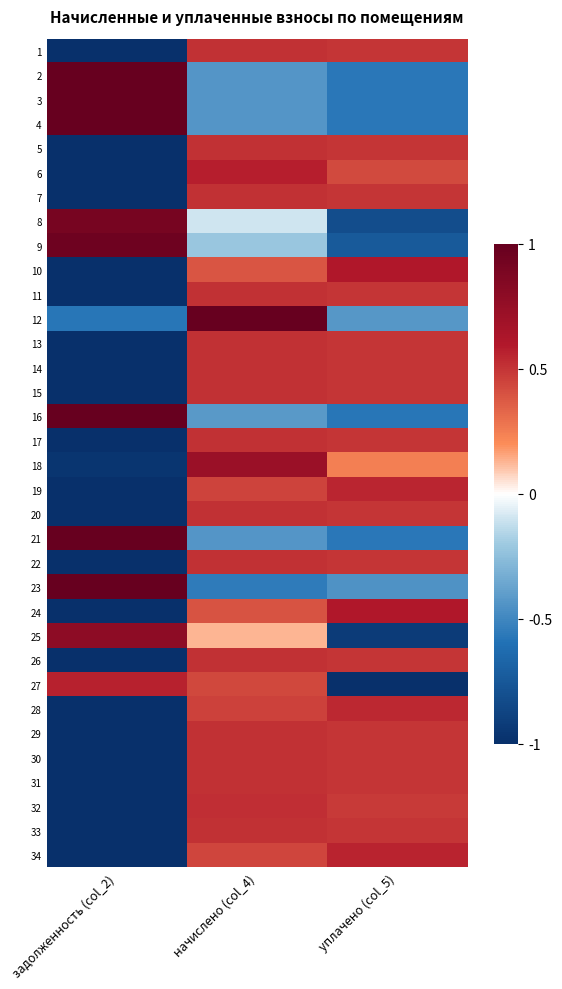

Reading left to right, extract all data points from this chart.

1: задолженность (col_2)=-1.0	начислено (col_4)=0.5	уплачено (col_5)=0.5
2: задолженность (col_2)=1.0	начислено (col_4)=-0.4	уплачено (col_5)=-0.6
3: задолженность (col_2)=1.0	начислено (col_4)=-0.4	уплачено (col_5)=-0.6
4: задолженность (col_2)=1.0	начислено (col_4)=-0.4	уплачено (col_5)=-0.6
5: задолженность (col_2)=-1.0	начислено (col_4)=0.5	уплачено (col_5)=0.5
6: задолженность (col_2)=-1.0	начислено (col_4)=0.6	уплачено (col_5)=0.4
7: задолженность (col_2)=-1.0	начислено (col_4)=0.5	уплачено (col_5)=0.5
8: задолженность (col_2)=0.9	начислено (col_4)=-0.1	уплачено (col_5)=-0.8
9: задолженность (col_2)=1.0	начислено (col_4)=-0.2	уплачено (col_5)=-0.7
10: задолженность (col_2)=-1.0	начислено (col_4)=0.4	уплачено (col_5)=0.6
11: задолженность (col_2)=-1.0	начислено (col_4)=0.5	уплачено (col_5)=0.5
12: задолженность (col_2)=-0.6	начислено (col_4)=1.0	уплачено (col_5)=-0.4
13: задолженность (col_2)=-1.0	начислено (col_4)=0.5	уплачено (col_5)=0.5
14: задолженность (col_2)=-1.0	начислено (col_4)=0.5	уплачено (col_5)=0.5
15: задолженность (col_2)=-1.0	начислено (col_4)=0.5	уплачено (col_5)=0.5
16: задолженность (col_2)=1.0	начислено (col_4)=-0.4	уплачено (col_5)=-0.6
17: задолженность (col_2)=-1.0	начислено (col_4)=0.5	уплачено (col_5)=0.5
18: задолженность (col_2)=-1.0	начислено (col_4)=0.7	уплачено (col_5)=0.2
19: задолженность (col_2)=-1.0	начислено (col_4)=0.4	уплачено (col_5)=0.6
20: задолженность (col_2)=-1.0	начислено (col_4)=0.5	уплачено (col_5)=0.5
21: задолженность (col_2)=1.0	начислено (col_4)=-0.4	уплачено (col_5)=-0.6
22: задолженность (col_2)=-1.0	начислено (col_4)=0.5	уплачено (col_5)=0.5
23: задолженность (col_2)=1.0	начислено (col_4)=-0.6	уплачено (col_5)=-0.4
24: задолженность (col_2)=-1.0	начислено (col_4)=0.4	уплачено (col_5)=0.6
25: задолженность (col_2)=0.8	начислено (col_4)=0.1	уплачено (col_5)=-0.9
26: задолженность (col_2)=-1.0	начислено (col_4)=0.5	уплачено (col_5)=0.5
27: задолженность (col_2)=0.6	начислено (col_4)=0.4	уплачено (col_5)=-1.0
28: задолженность (col_2)=-1.0	начислено (col_4)=0.5	уплачено (col_5)=0.5
29: задолженность (col_2)=-1.0	начислено (col_4)=0.5	уплачено (col_5)=0.5
30: задолженность (col_2)=-1.0	начислено (col_4)=0.5	уплачено (col_5)=0.5
31: задолженность (col_2)=-1.0	начислено (col_4)=0.5	уплачено (col_5)=0.5
32: задолженность (col_2)=-1.0	начислено (col_4)=0.5	уплачено (col_5)=0.5
33: задолженность (col_2)=-1.0	начислено (col_4)=0.5	уплачено (col_5)=0.5
34: задолженность (col_2)=-1.0	начислено (col_4)=0.4	уплачено (col_5)=0.6